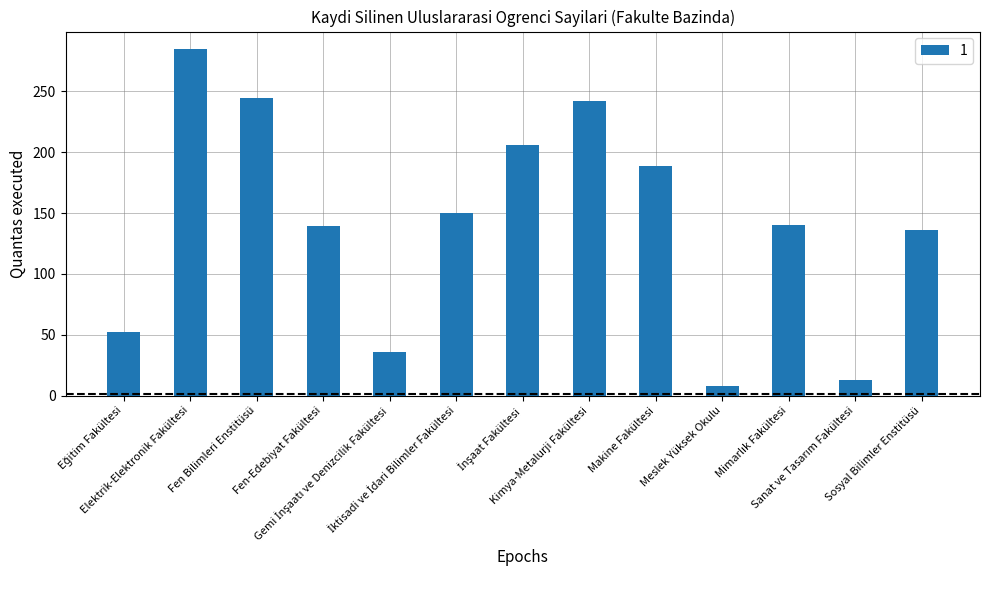

What is the change in value from Kimya-Metalurji Fakültesi to Meslek Yüksek Okulu?

-234